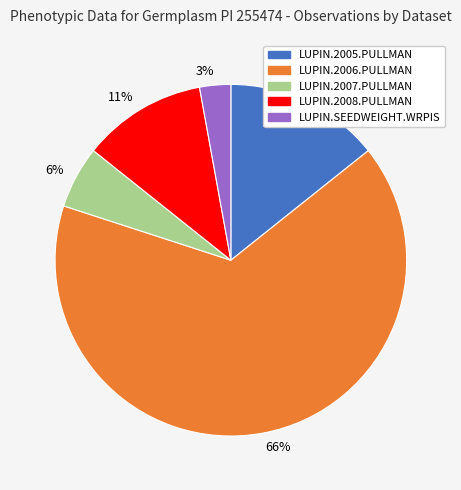

What is the ratio of the value at LUPIN.SEEDWEIGHT.WRPIS to the value at LUPIN.2007.PULLMAN?

0.5